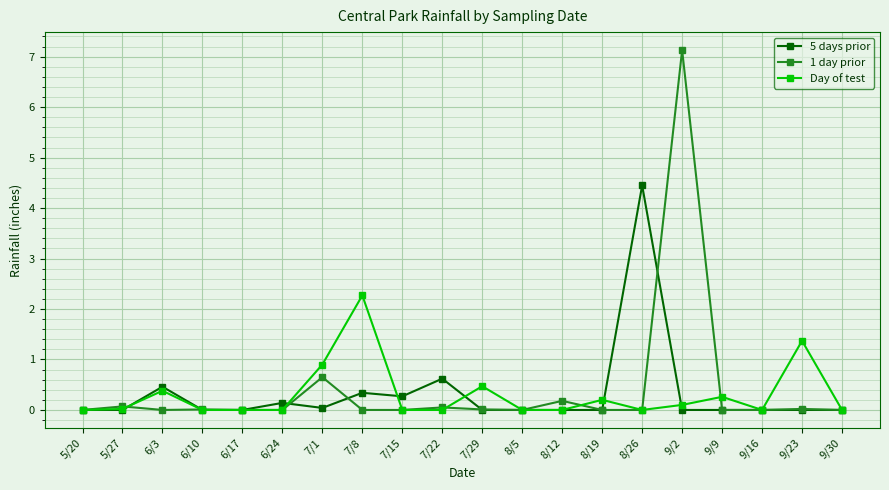

What are all the series names shown in the legend?

5 days prior, 1 day prior, Day of test